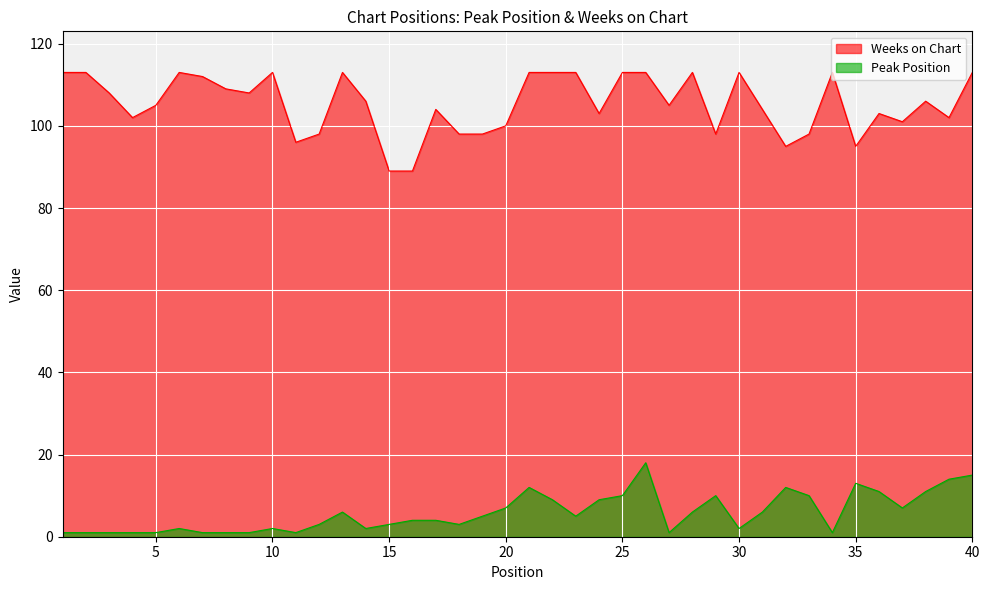

The Peak Position series shows 1 at 4. True or false?

True